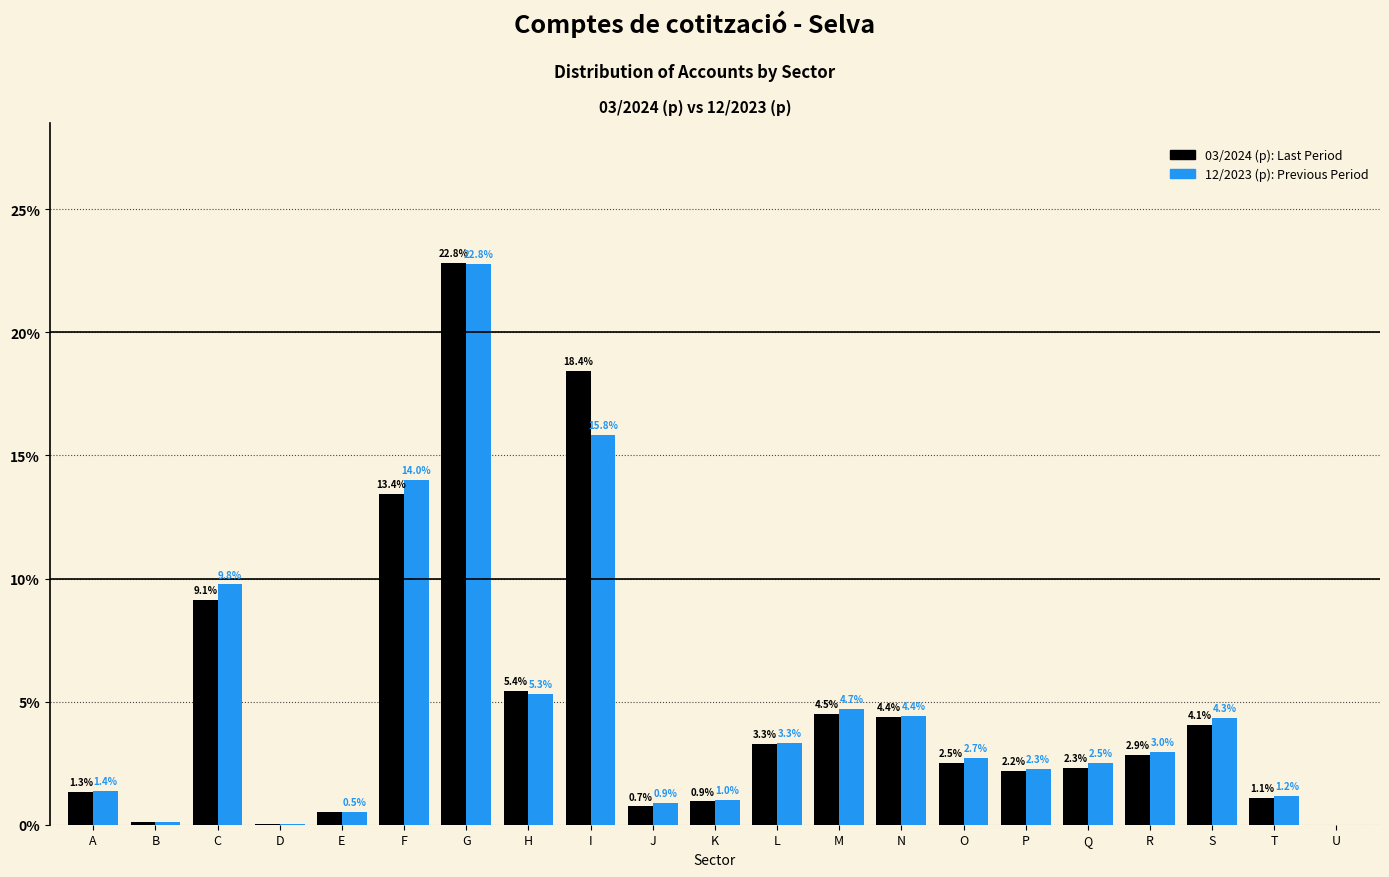

At which category does the chart reach its peak across all series?

G